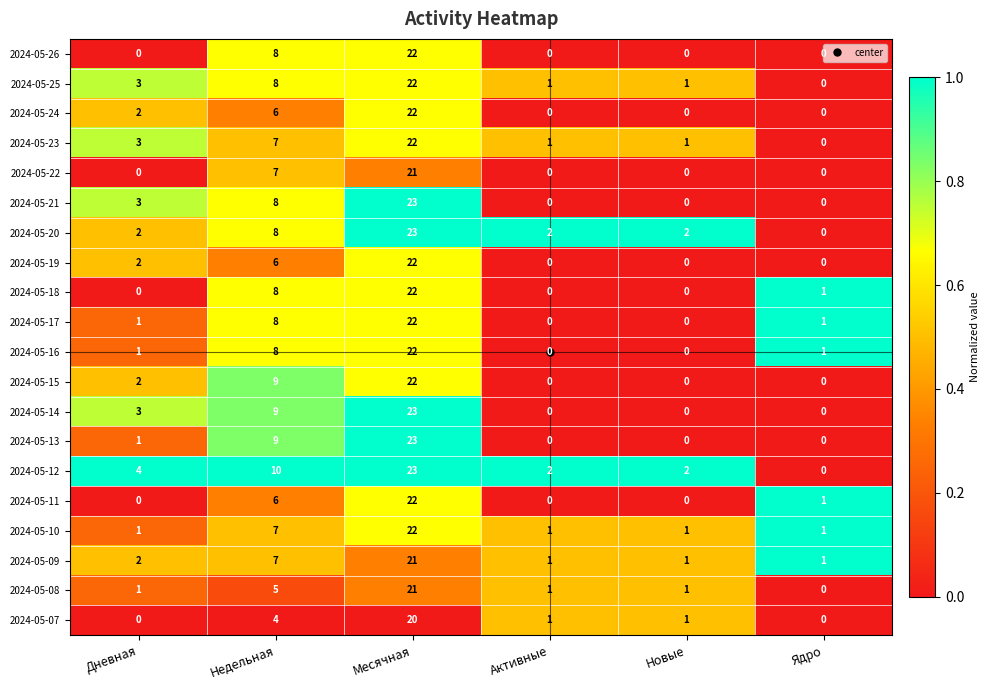

What is the difference between the maximum and minimum values in the 2024-05-12 series?

23